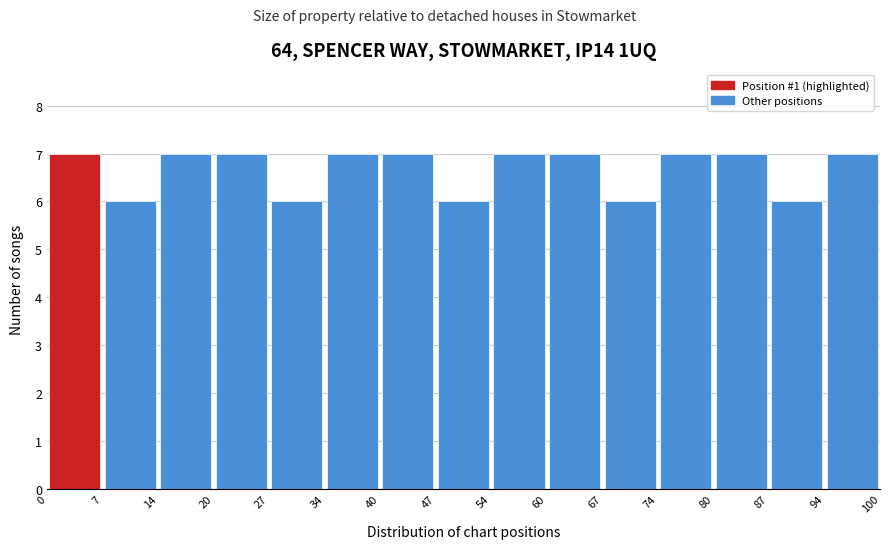

Reading left to right, transcribe this chart: for each bar, give the range it covers on the x-axis and its height. The values are not printed on the chart, so give them approximately, as read against the axis.

0 to 7: 7
7 to 14: 6
14 to 20: 7
20 to 27: 7
27 to 34: 6
34 to 40: 7
40 to 47: 7
47 to 54: 6
54 to 60: 7
60 to 67: 7
67 to 74: 6
74 to 80: 7
80 to 87: 7
87 to 94: 6
94 to 100: 7